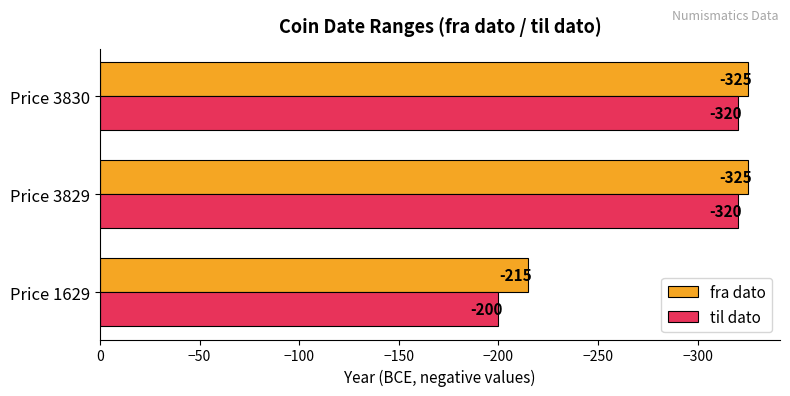

Which series has the widest spread of values?

til dato